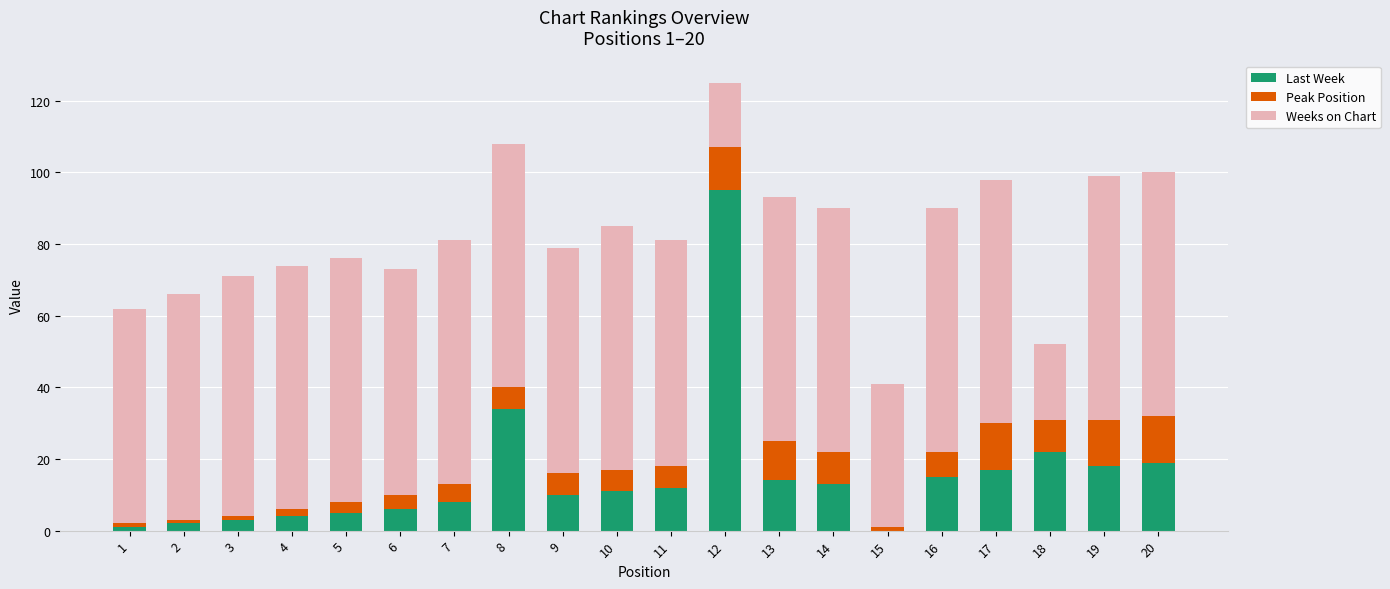

At which category is the sum across all series the highest?

12